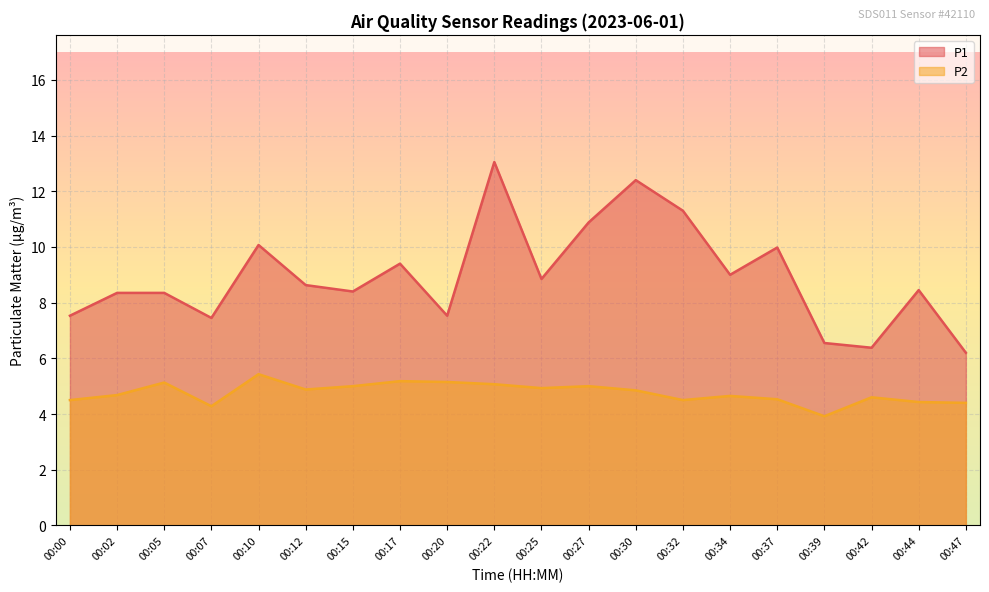

How many data points in P1 are above 8?

14